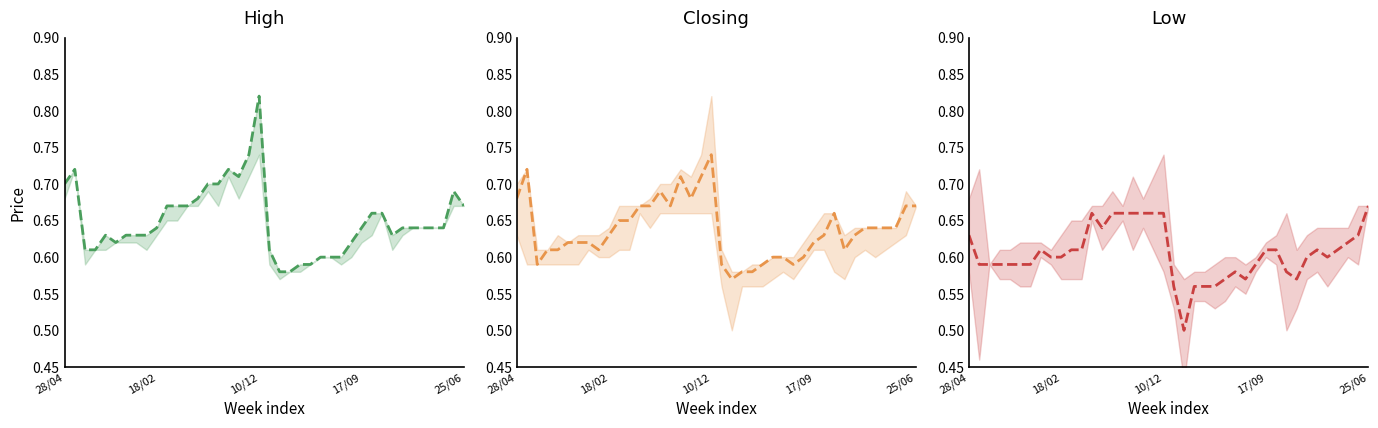

What is the total value across all series at 10?

1.9